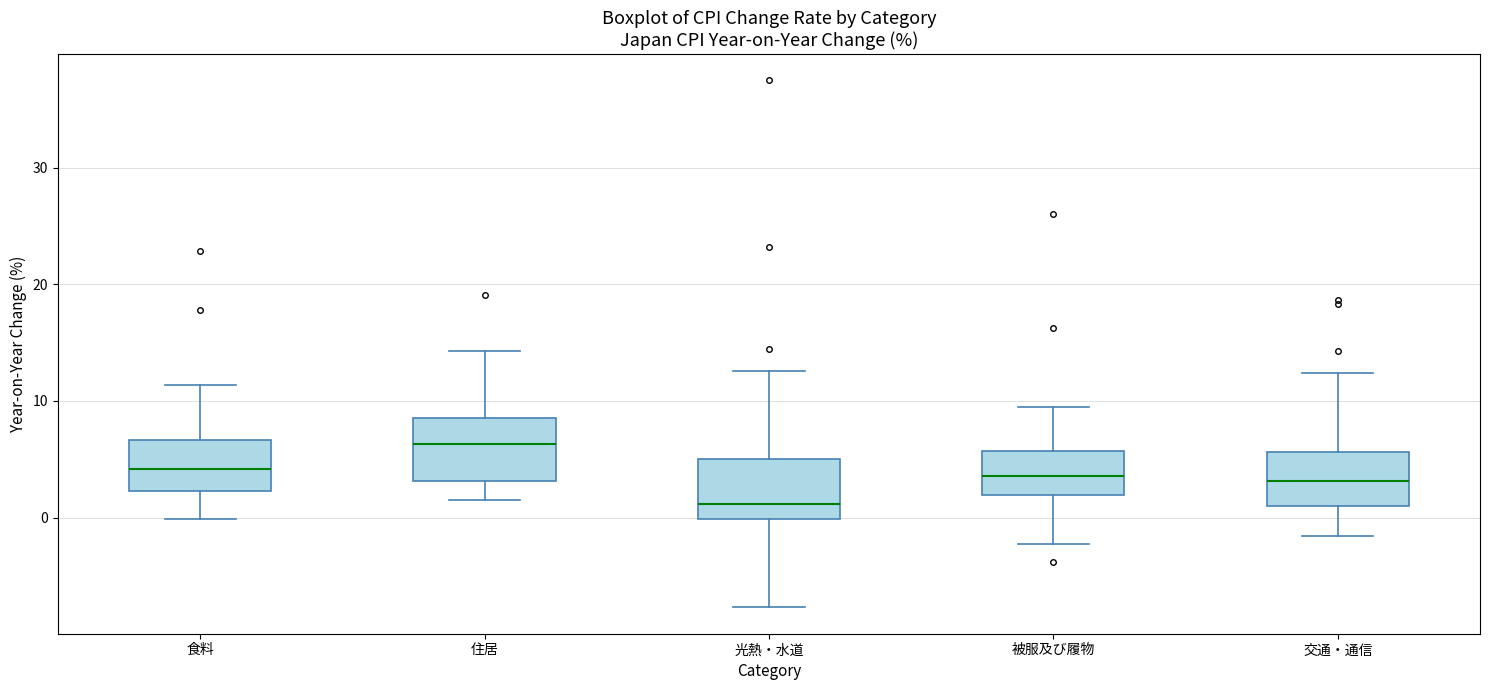

Reading left to right, transcribe this box plot: for each box, give where its median line is, the range the box spans, and where its two whiskers end, as read against the y-axis. The values are not printed on the chart, so give them approximately, as read against the axis.

食料: median 4, box 2 to 7, whiskers 0 to 11
住居: median 6, box 3 to 9, whiskers 2 to 14
光熱・水道: median 1, box 0 to 5, whiskers -8 to 13
被服及び履物: median 4, box 2 to 6, whiskers -2 to 10
交通・通信: median 3, box 1 to 6, whiskers -2 to 12